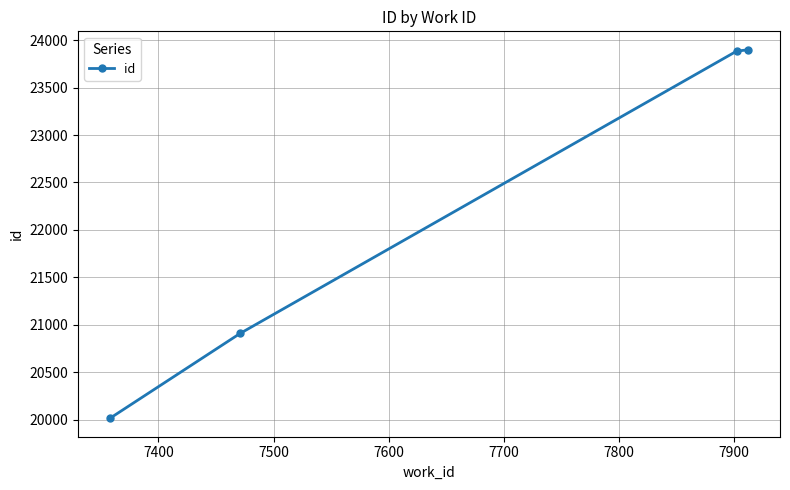

What is the sum of all values?

88706